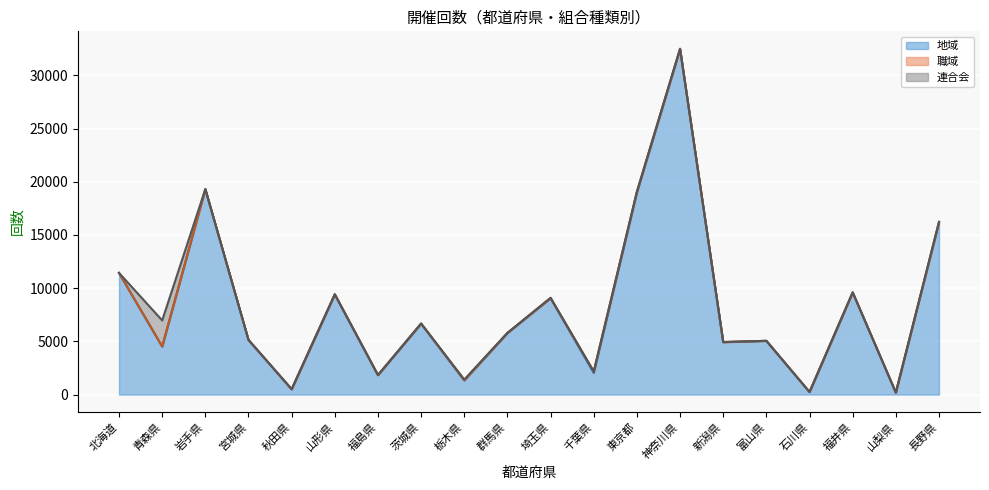

Is the value of 地域 at 富山県 greater than the value of 職域 at 神奈川県?

Yes